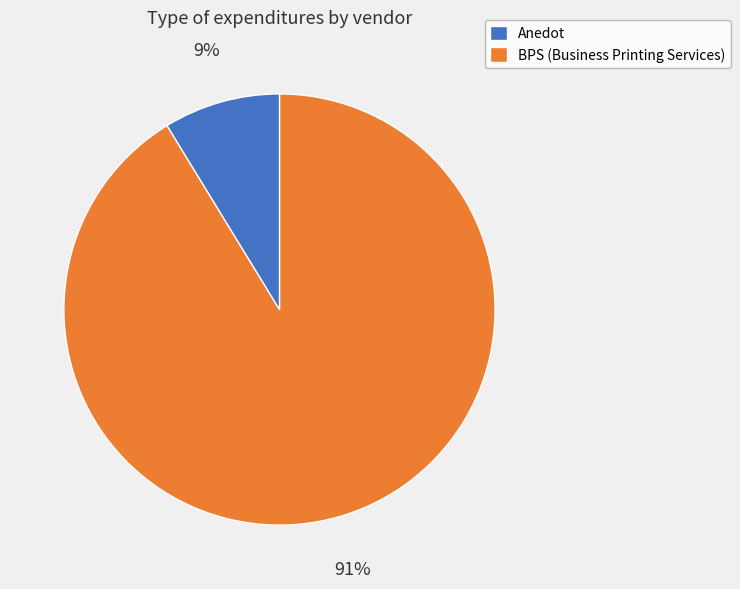

Count the number of slices in the pie.

2